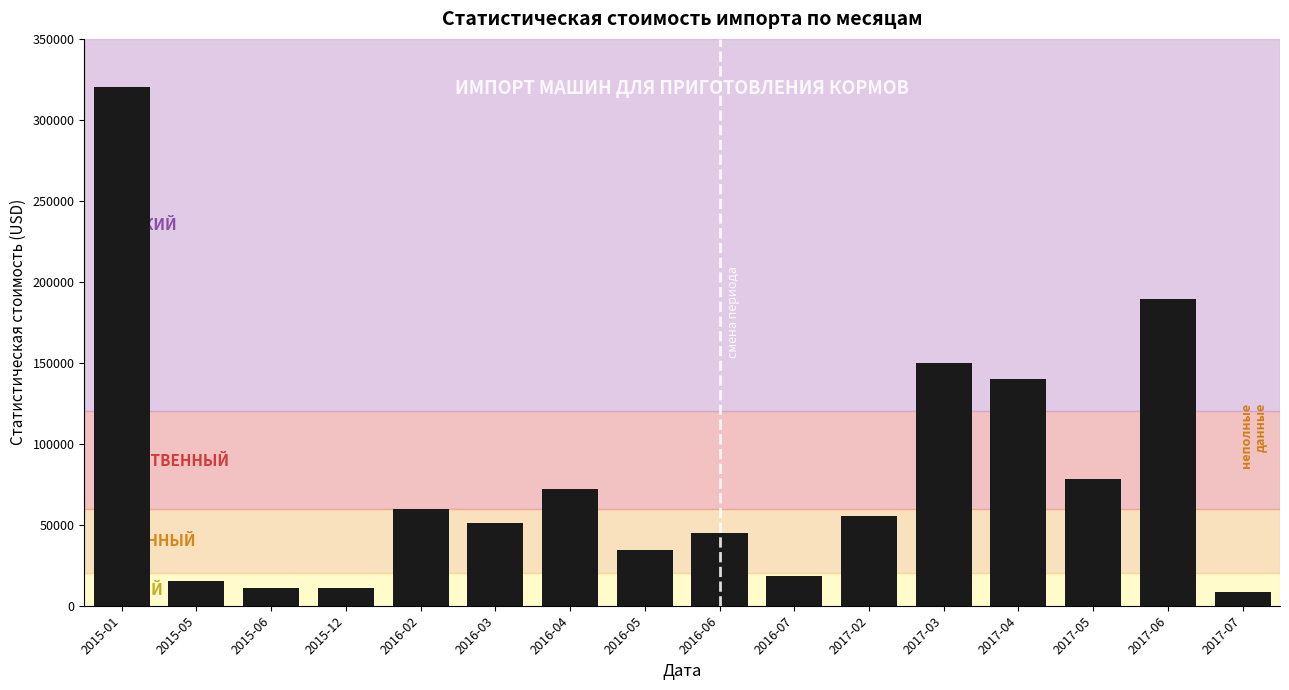

What value does the data have at 2016-05?

34316.6